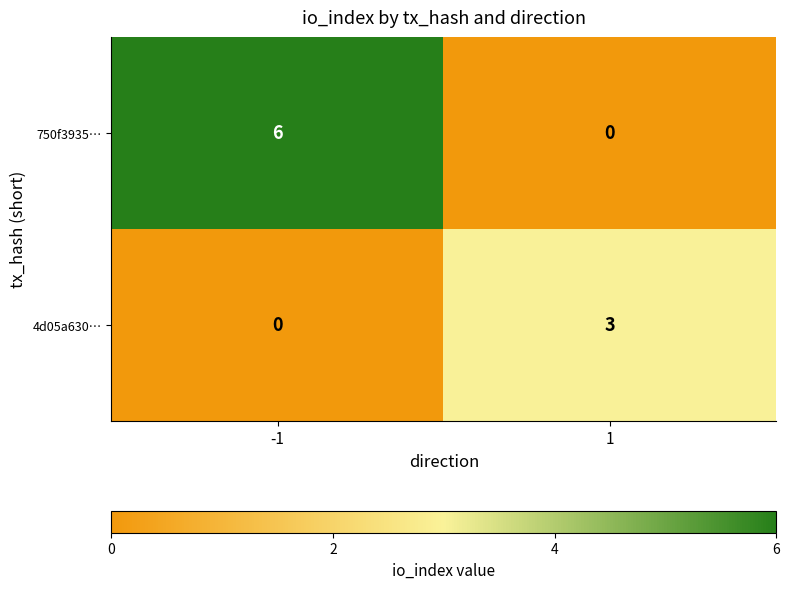

What is the difference between the maximum and minimum values in the 750f3935… series?

6